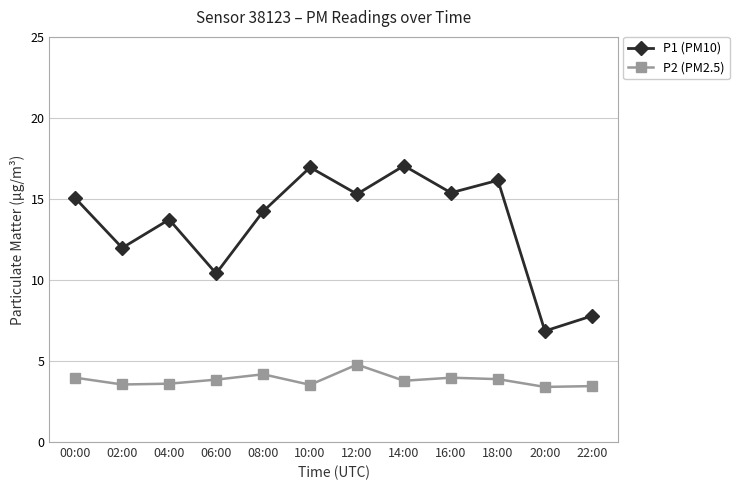

What are all the series names shown in the legend?

P1 (PM10), P2 (PM2.5)